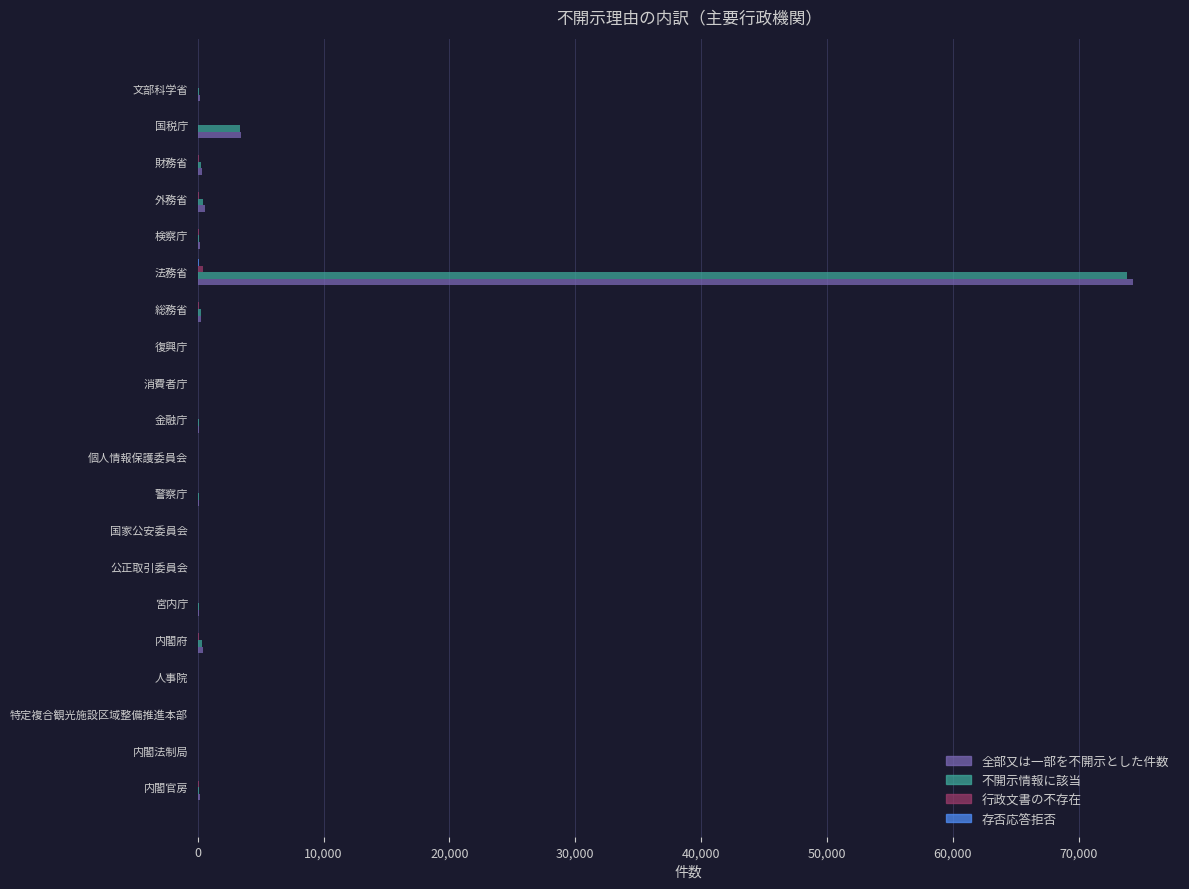

At which label does 全部又は一部を不開示とした件数 reach its peak?

法務省